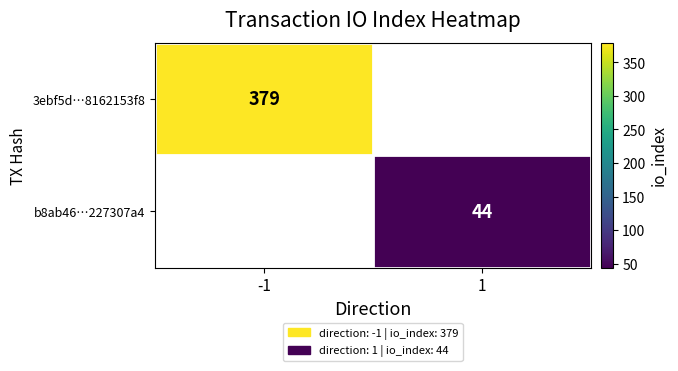

At which category does the chart reach its peak across all series?

-1